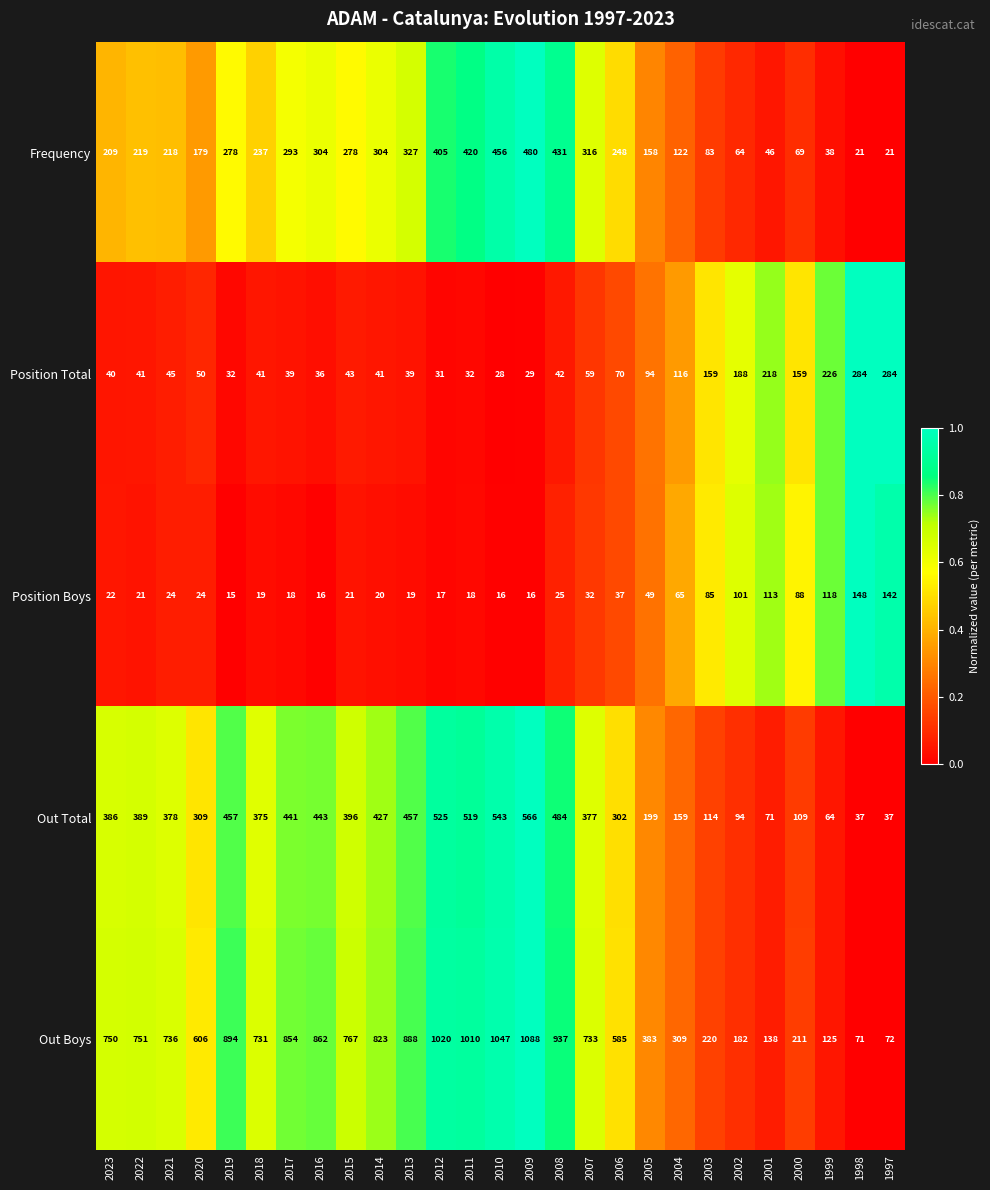

The Frequency series shows 304 at 2014. True or false?

True